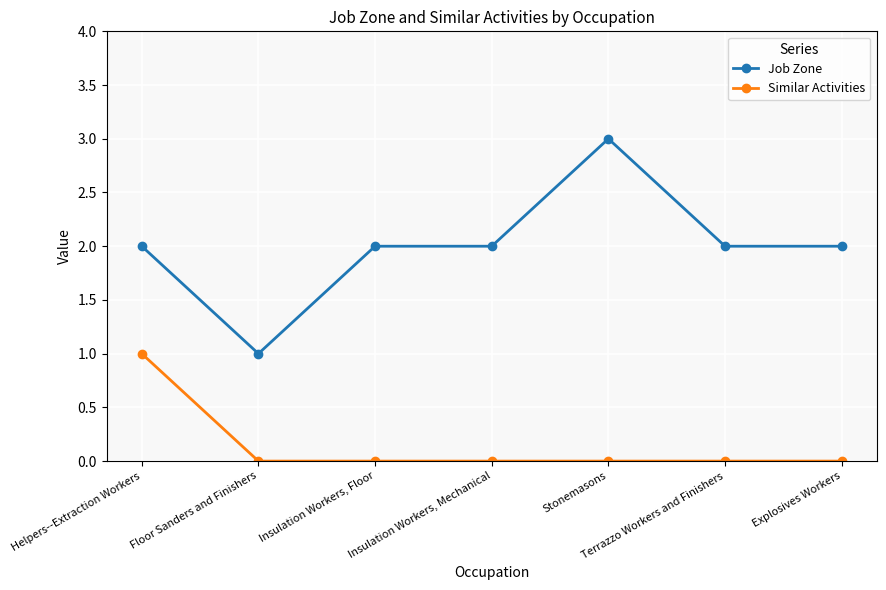

What are all the series names shown in the legend?

Job Zone, Similar Activities